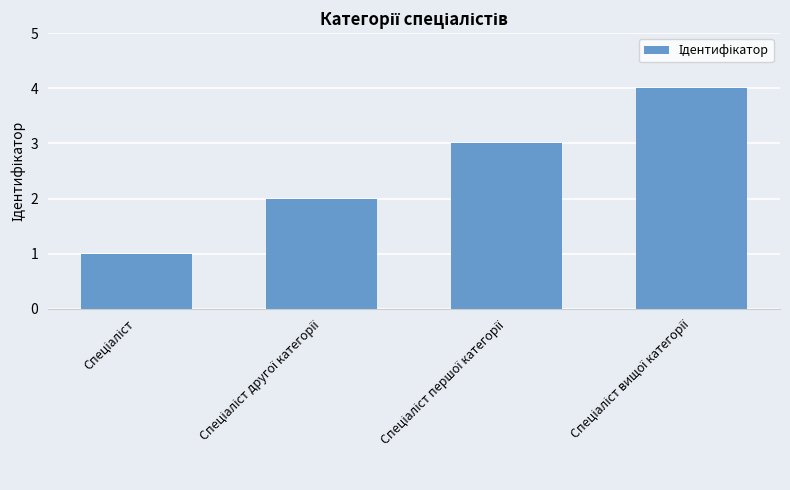

What is the difference between the maximum and minimum values?

3